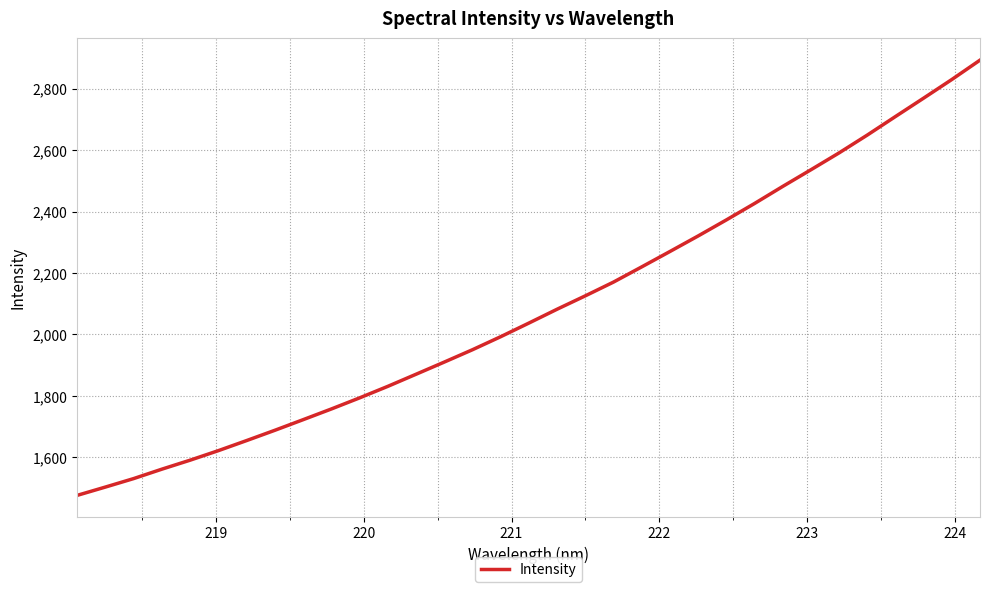

What is the minimum value shown in the chart?

1476.1